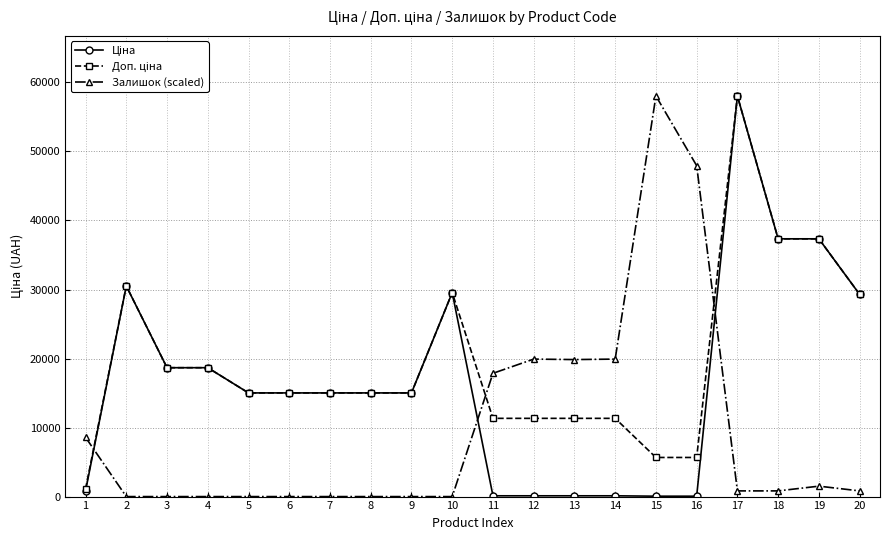

What is the greatest value displayed?

58037.0